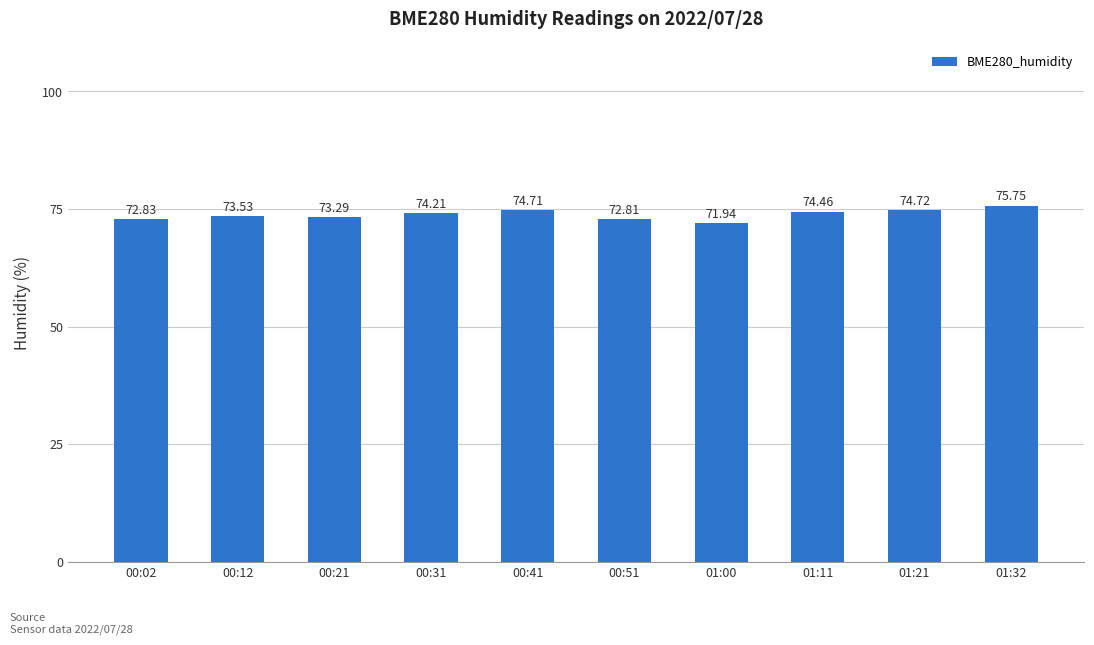

How many distinct data groups are displayed?

1